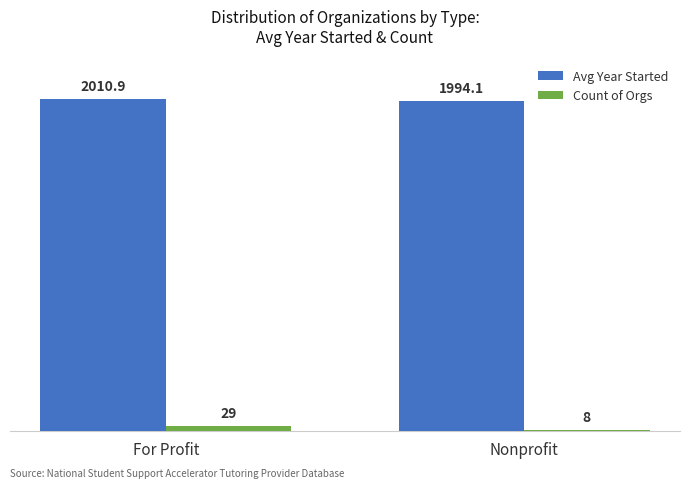

The Count of Orgs series shows 8.0 at Nonprofit. True or false?

True